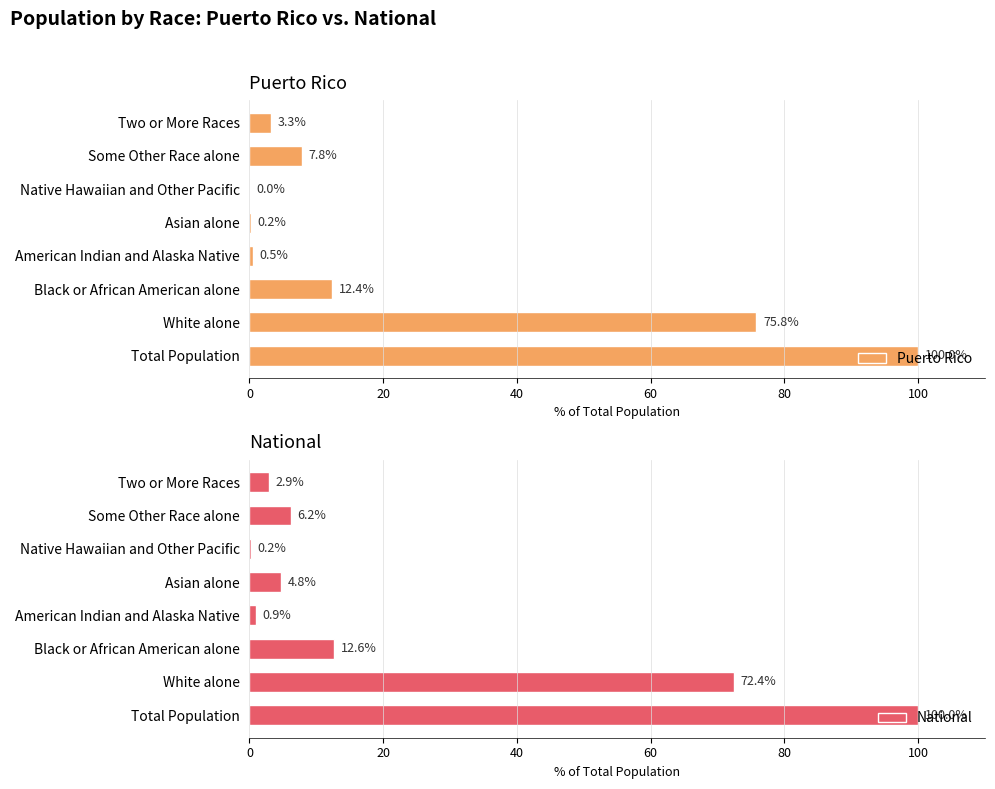

What is the sum of the National values at White alone and Native Hawaiian and Other Pacific?

72.6